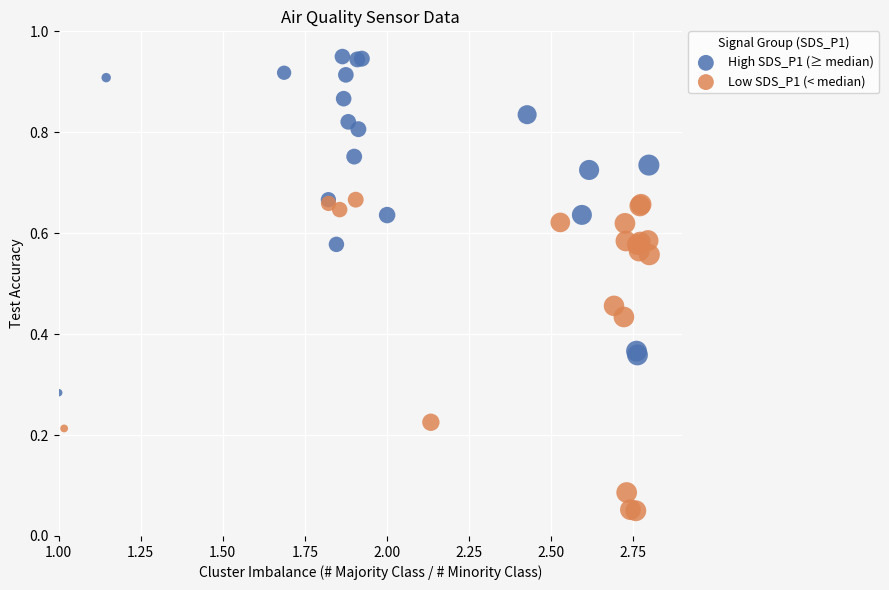

Which series reaches the minimum Y coordinate?

Low SDS_P1 (< median)